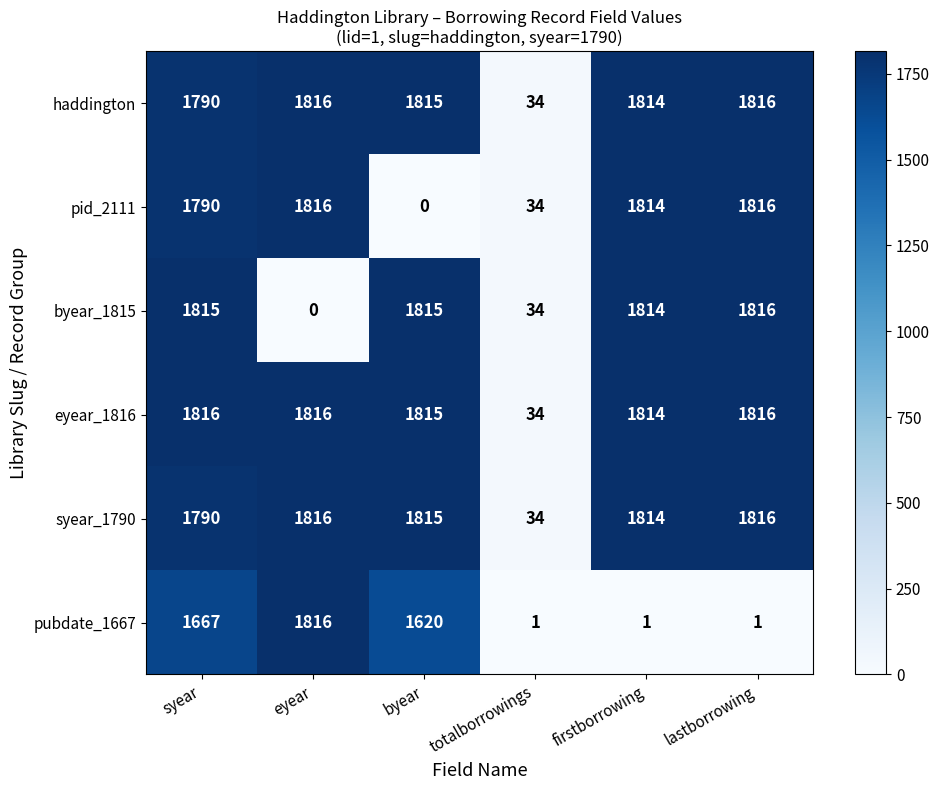

The value of pid_2111 at lastborrowing is 1816. True or false?

True